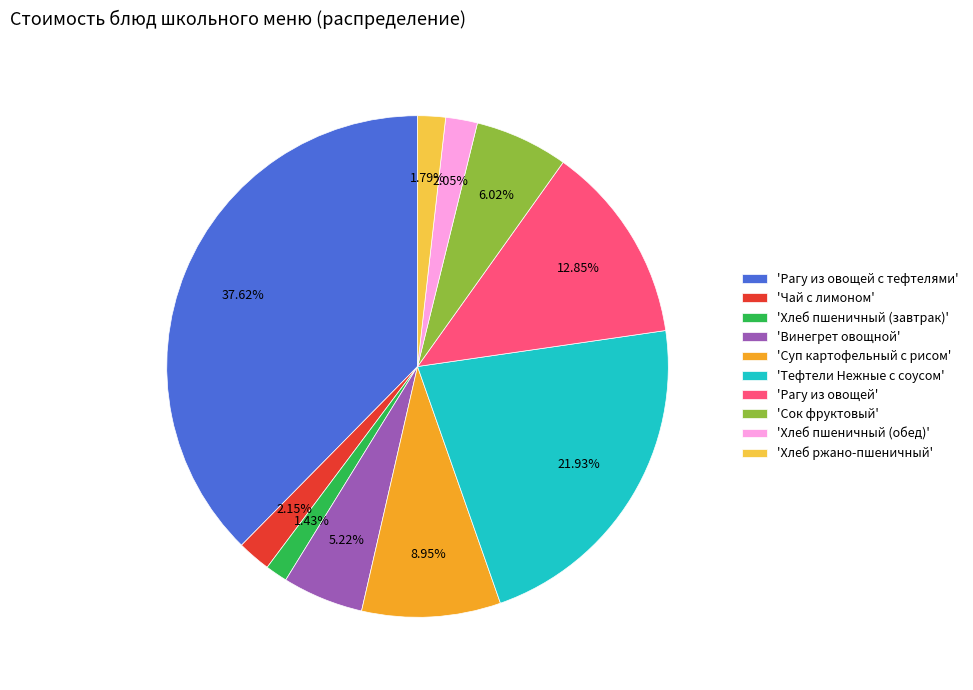

To the nearest percent, what is the average slice percentage?

10%